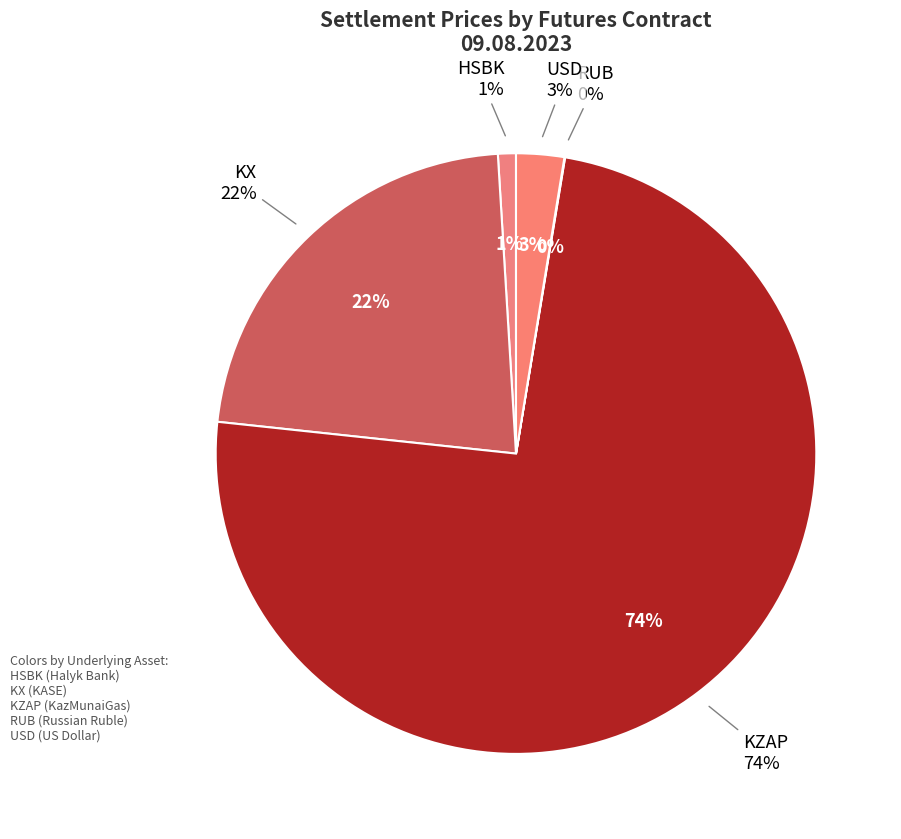

True or false: RU_8.23 accounts for 0% of the total.

True